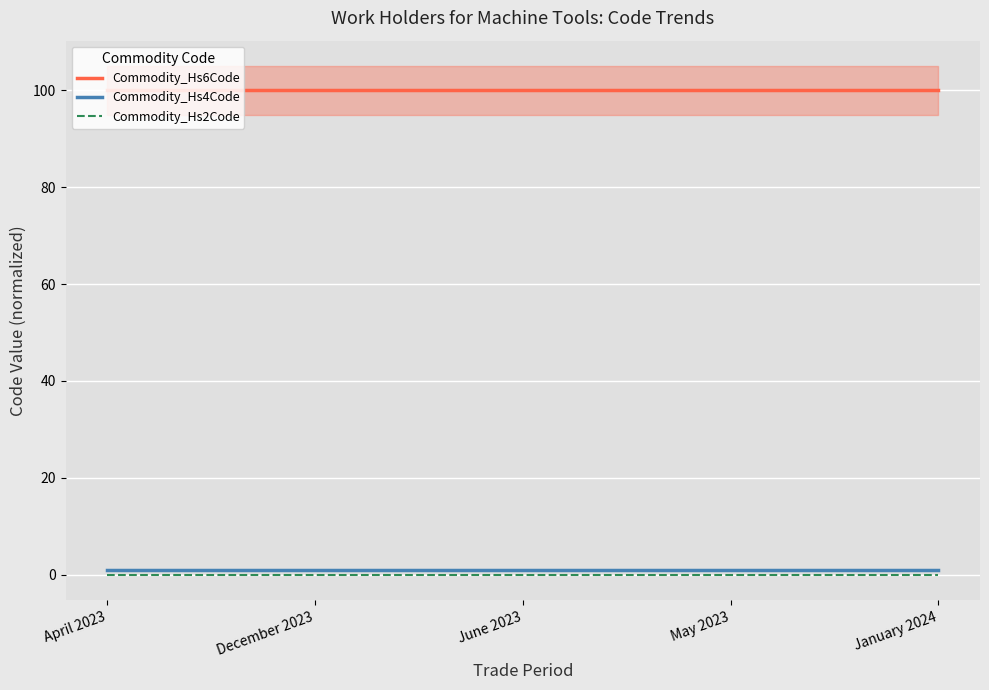

What is the approximate value of Commodity_Hs6Code at May 2023?

100.0